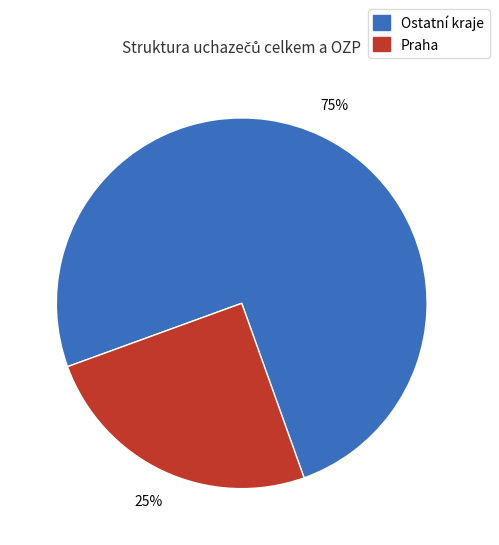

To the nearest percent, what is the average slice percentage?

50%